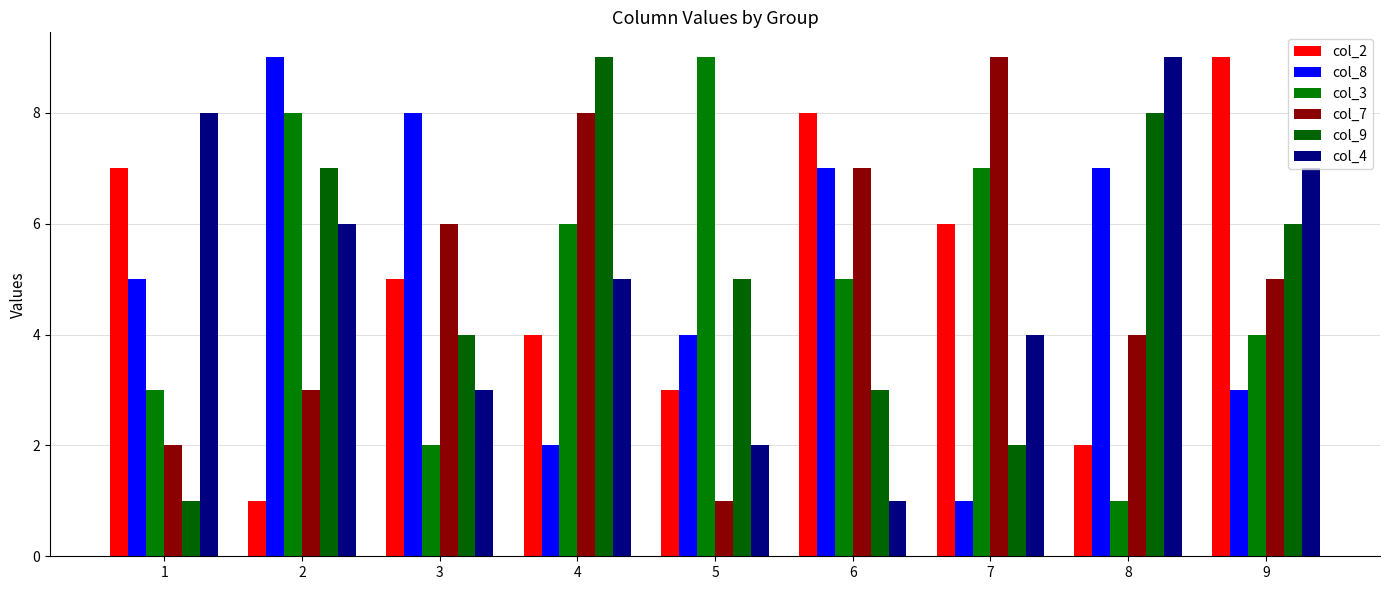

Which series has the widest spread of values?

col_2